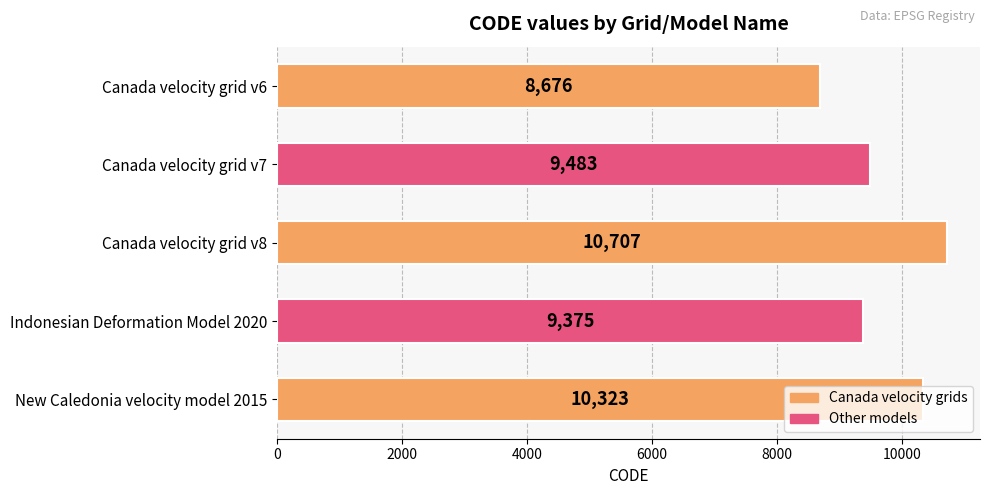

Is it true that the value at Canada velocity grid v8 is 10707?

True